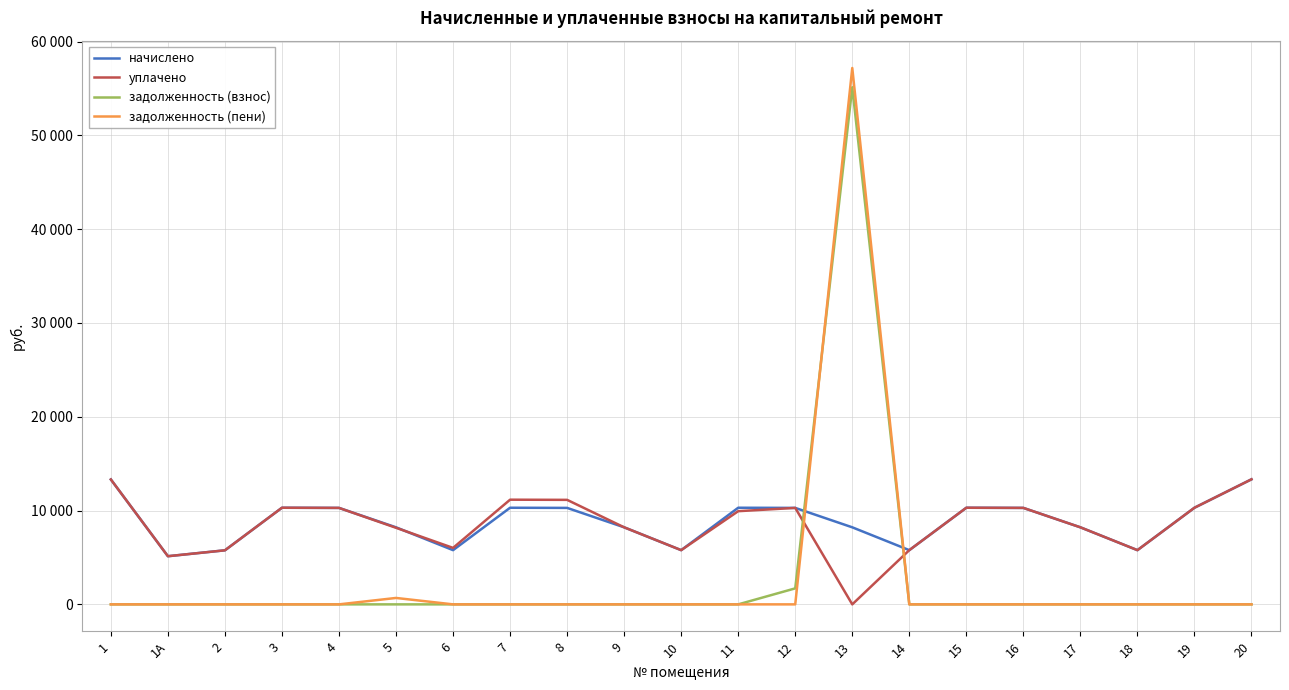

At which category does задолженность (взнос) reach its first local peak?

13